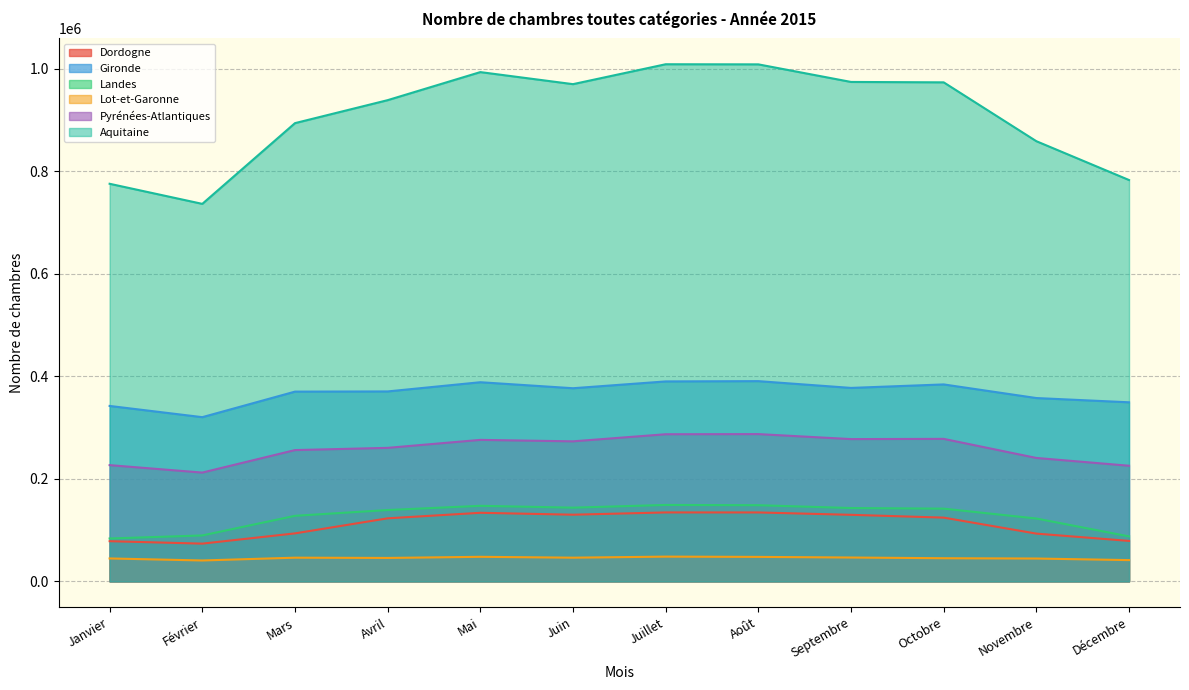

Where is Pyrénées-Atlantiques nearest to the value 249770?

Mars